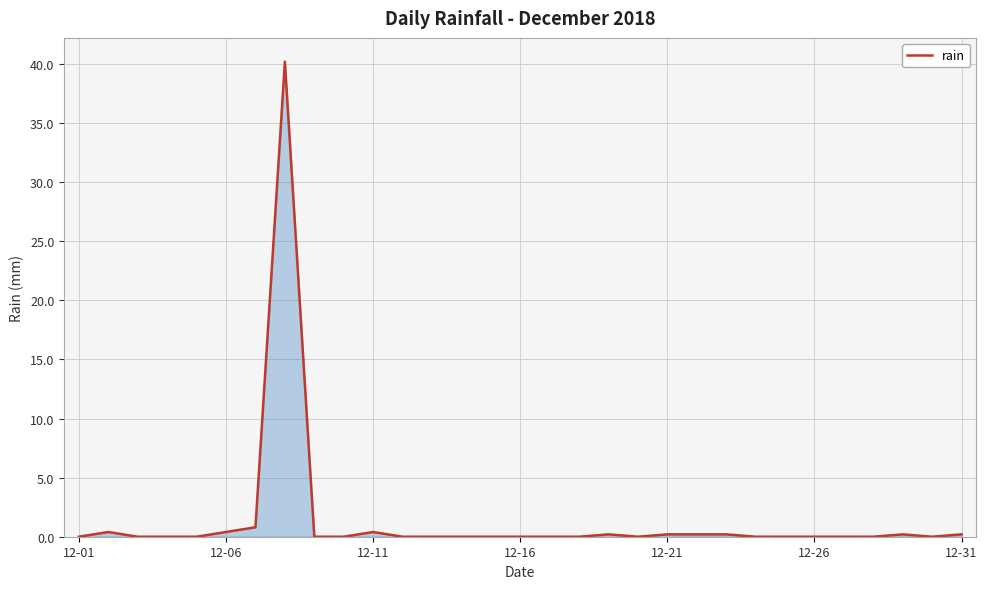

What is the maximum value shown in the chart?

40.2